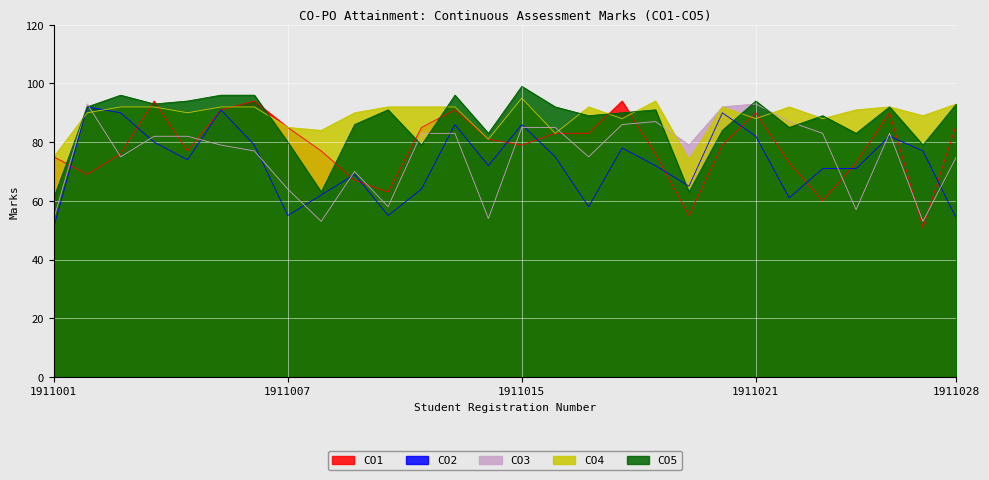

Is it true that CO3 equals 54 at 1911001?

True